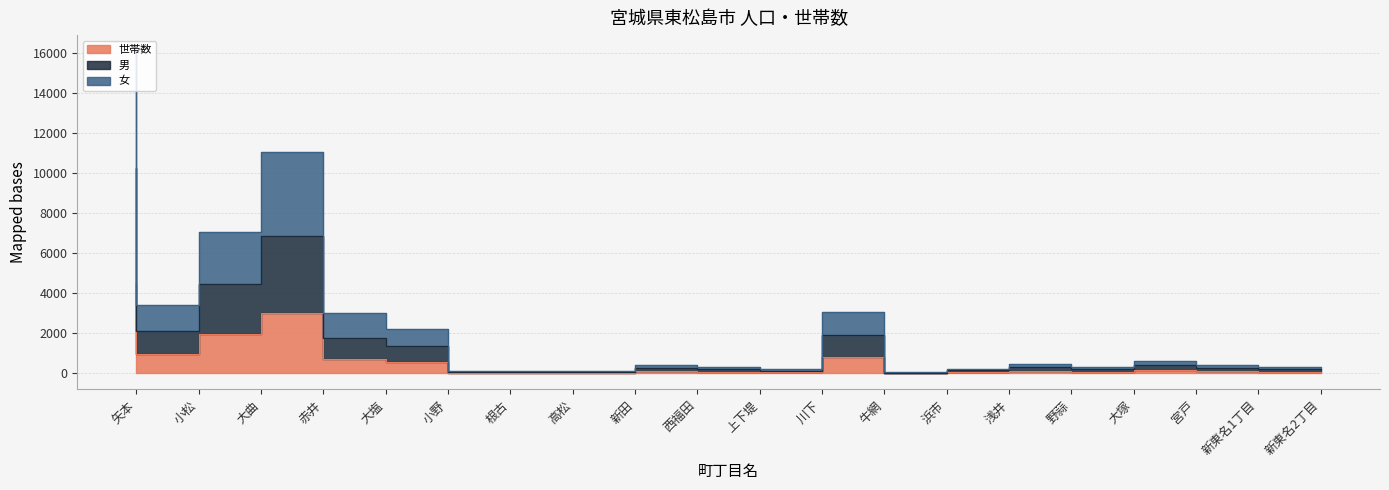

How many interior local peaks does the 女 series have?

6